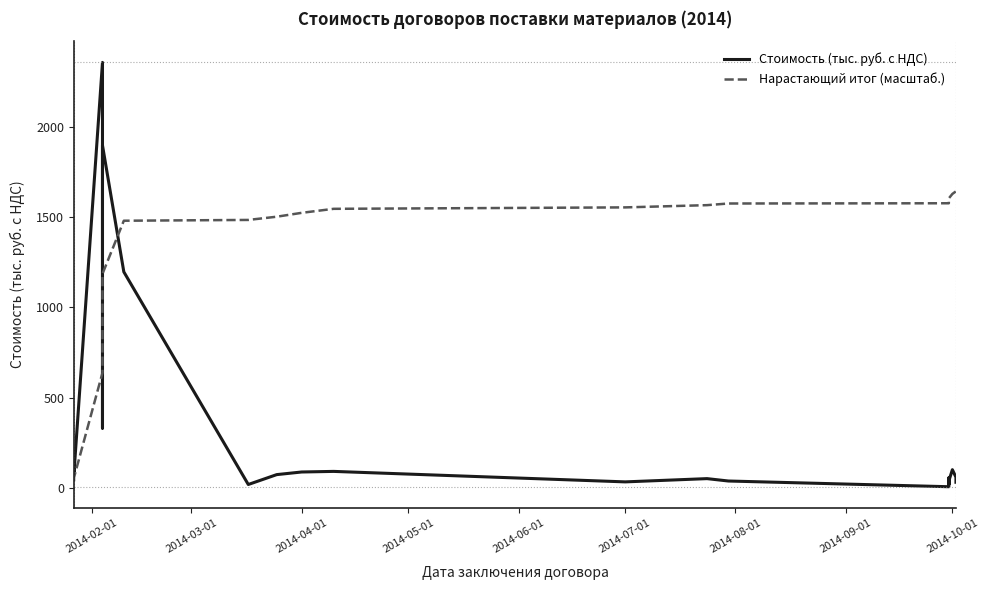

How many lines are shown in the chart?

2